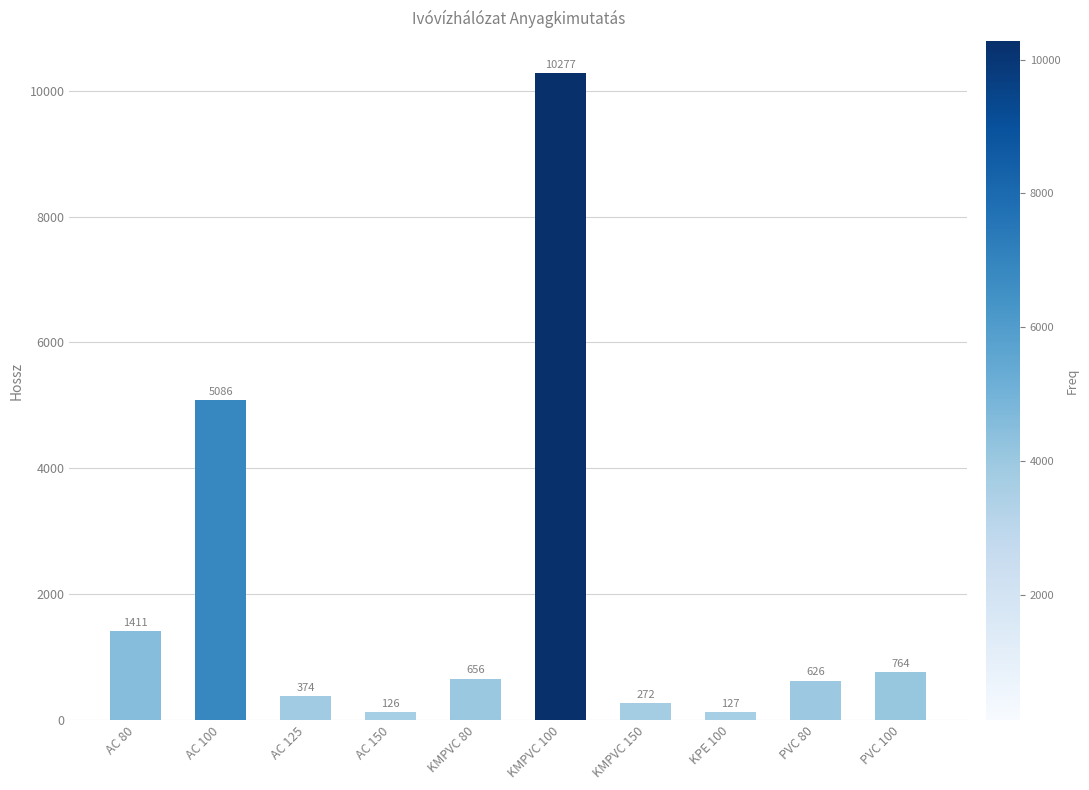

Count the number of categories in the chart.

10